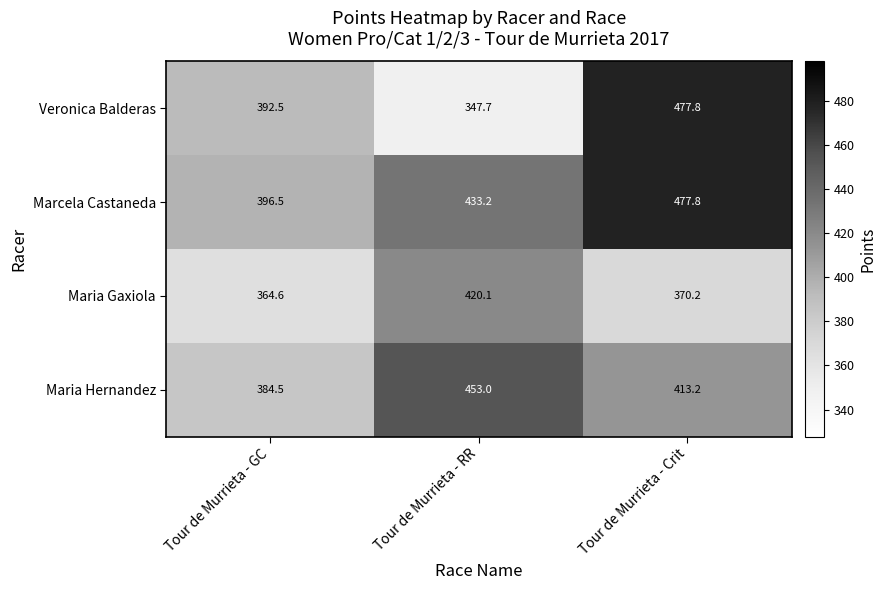

Between Tour de Murrieta - GC and Tour de Murrieta - RR, which series saw the biggest shift?

Maria Hernandez